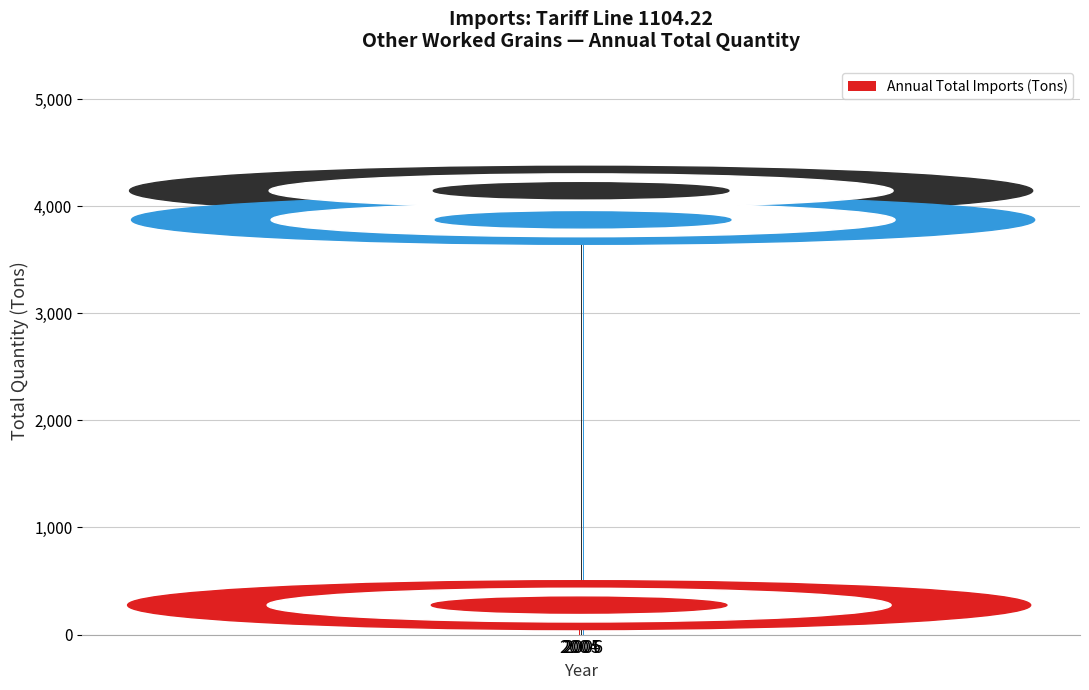

Are the bars horizontal?

No